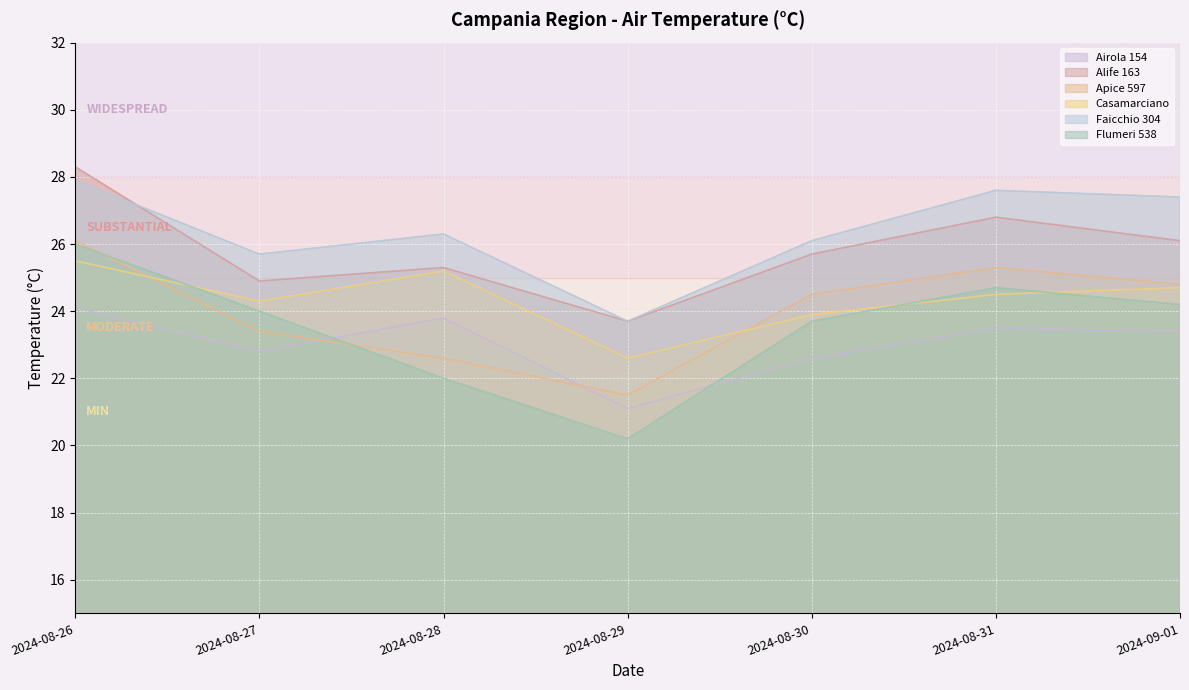

Which series has the largest total across all categories?

Faicchio 304